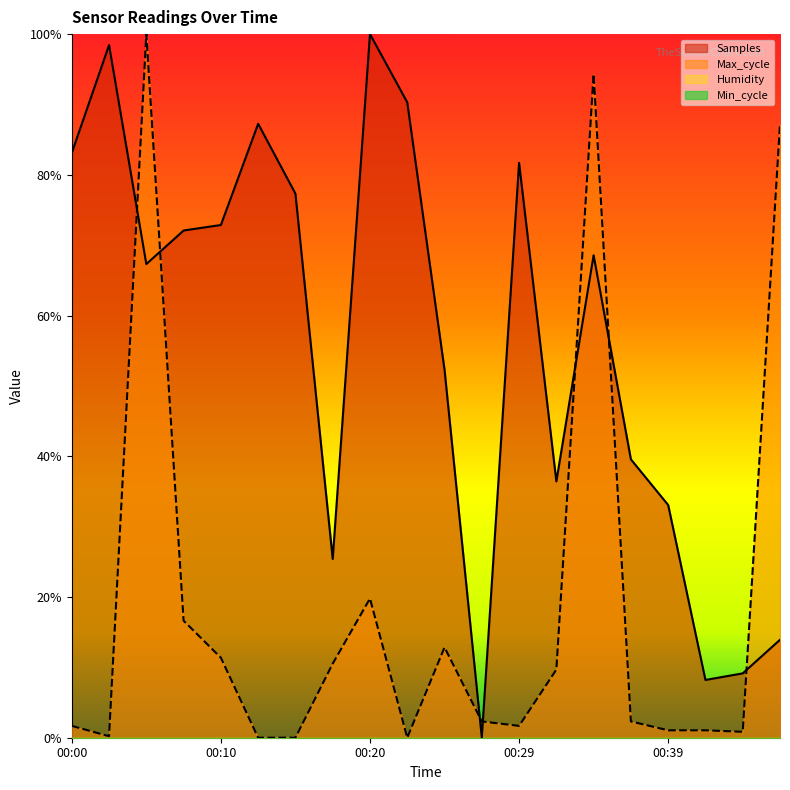

What is the difference between the highest and lowest values at 00:32?

0.3